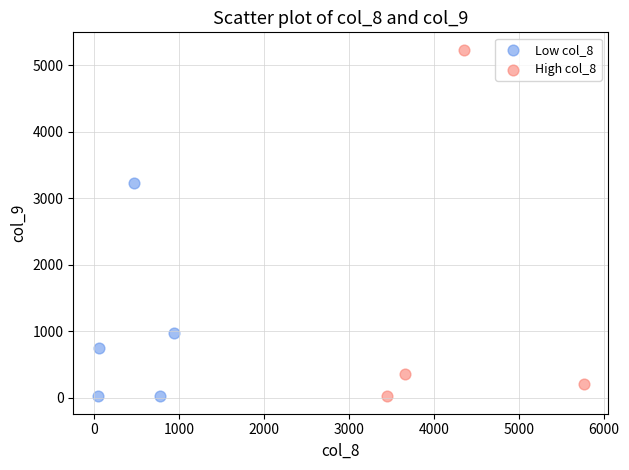

Which series has the largest Y range (max minus min)?

High col_8